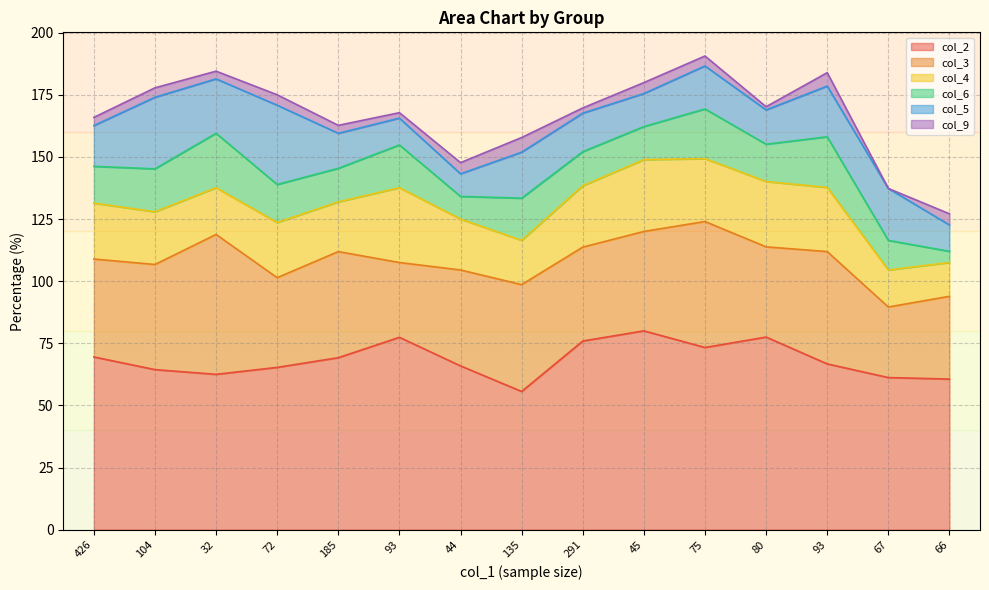

What is the difference between the highest and lowest values at 44?

61.4